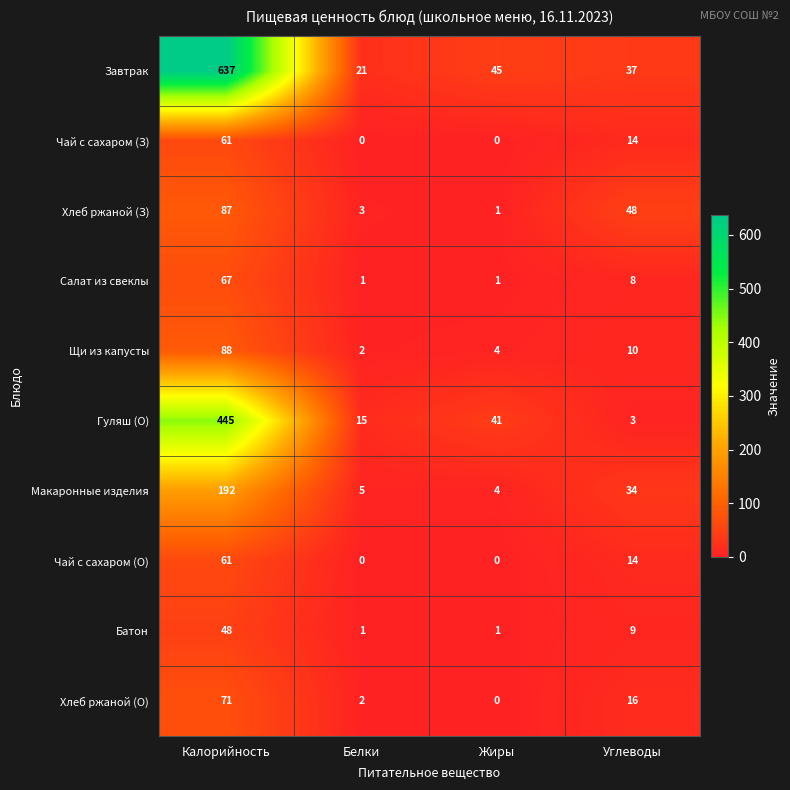

Which category has the highest value in the Макаронные изделия series?

Калорийность